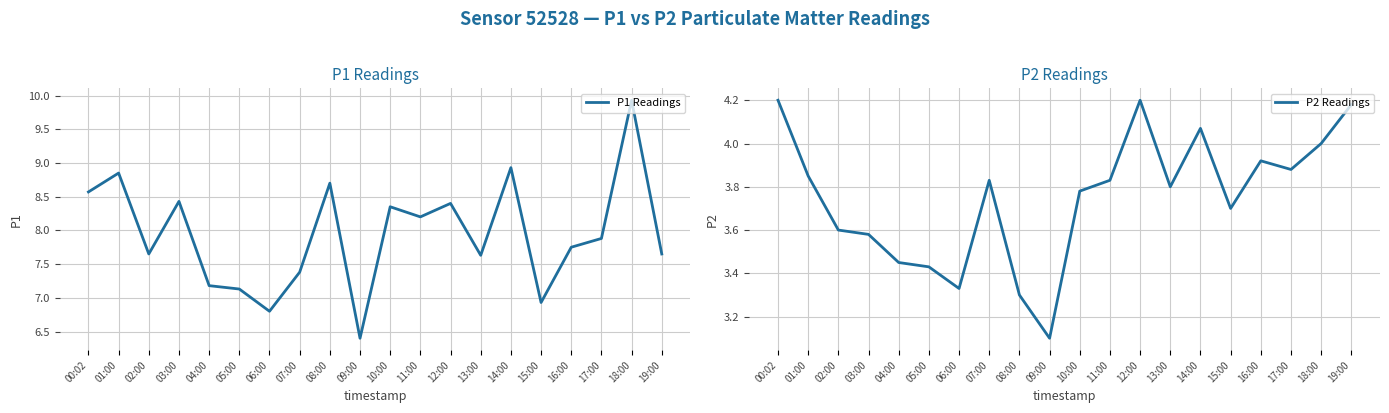

How many categories are shown in the chart?

20